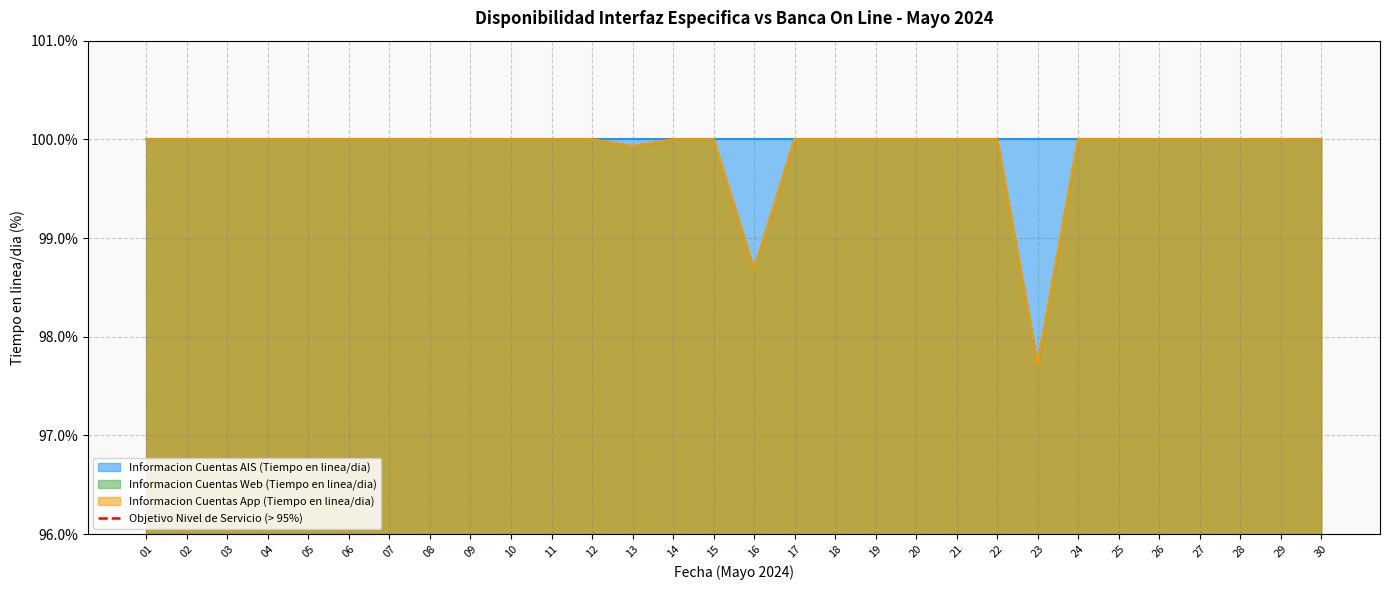

Is it true that Informacion Cuentas Web (Tiempo en linea/dia) equals 166.5 at 26?

False